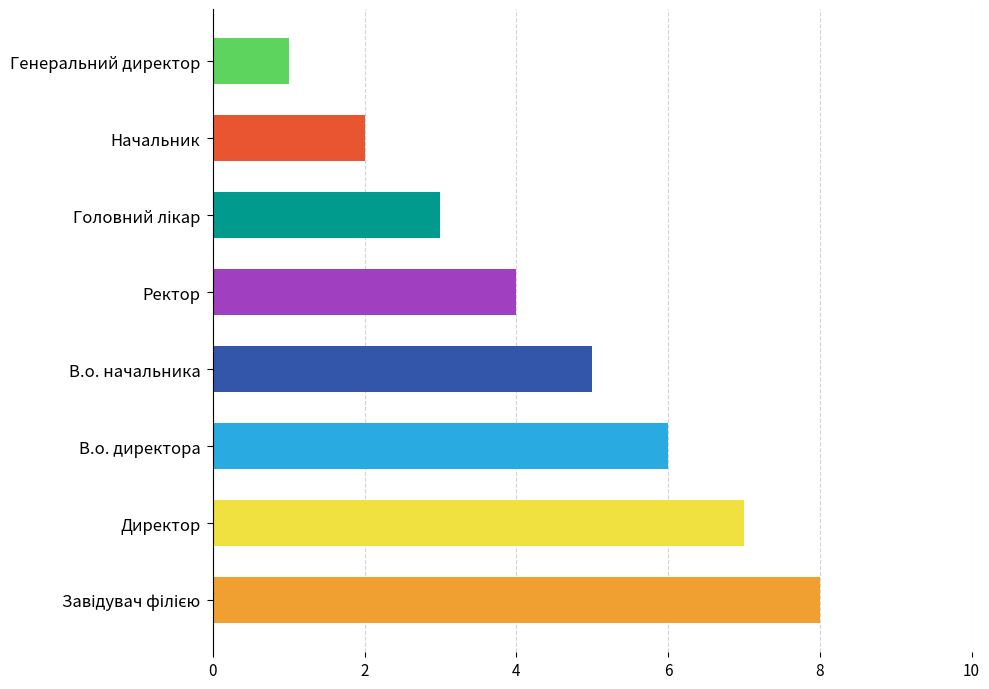

Is it true that the value at Начальник is 3?

False